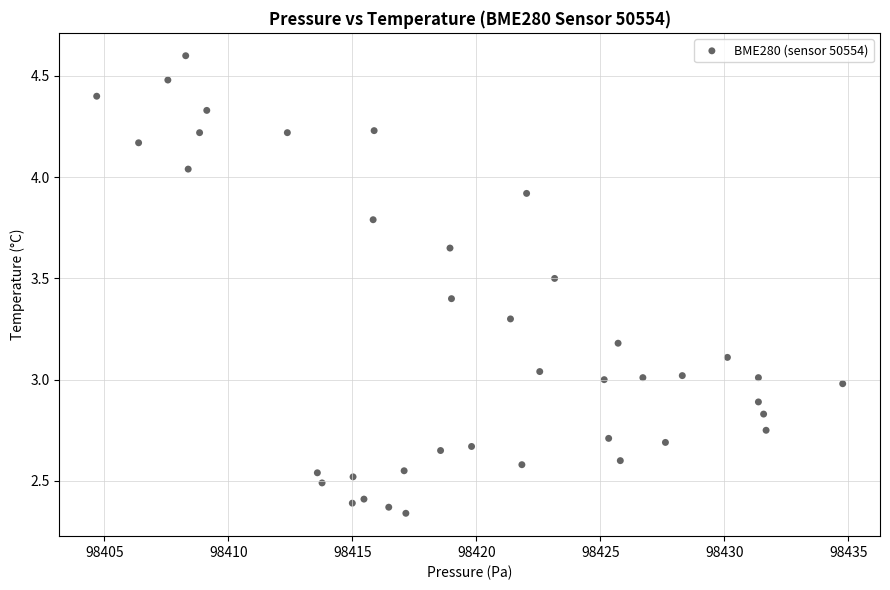

What is the range of X values (max minus min)?

30.1